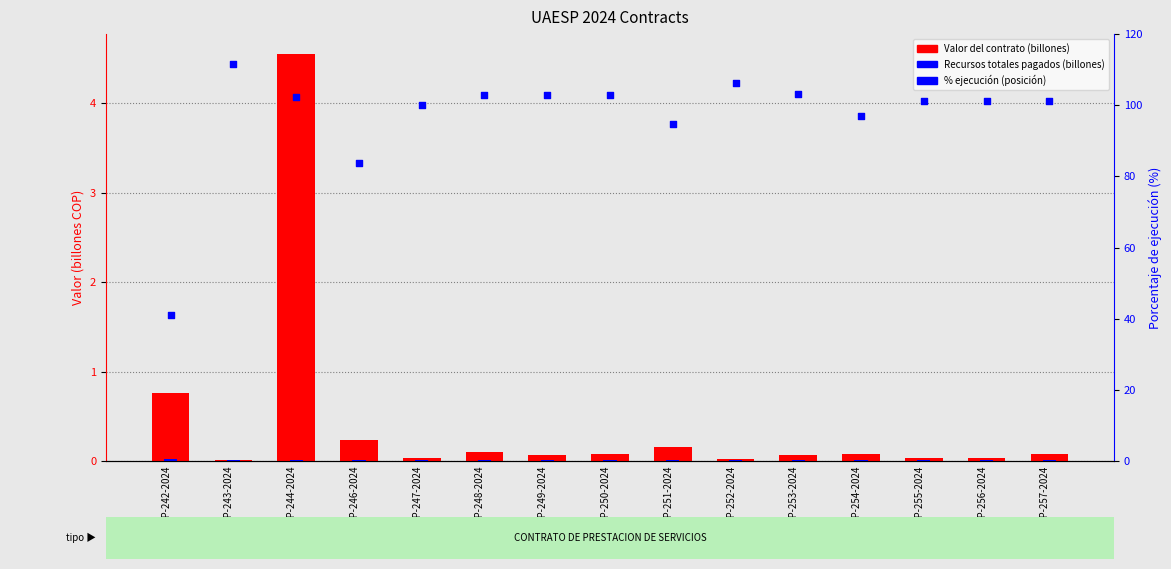

At which category is the sum across all series the highest?

UAESP-244-2024